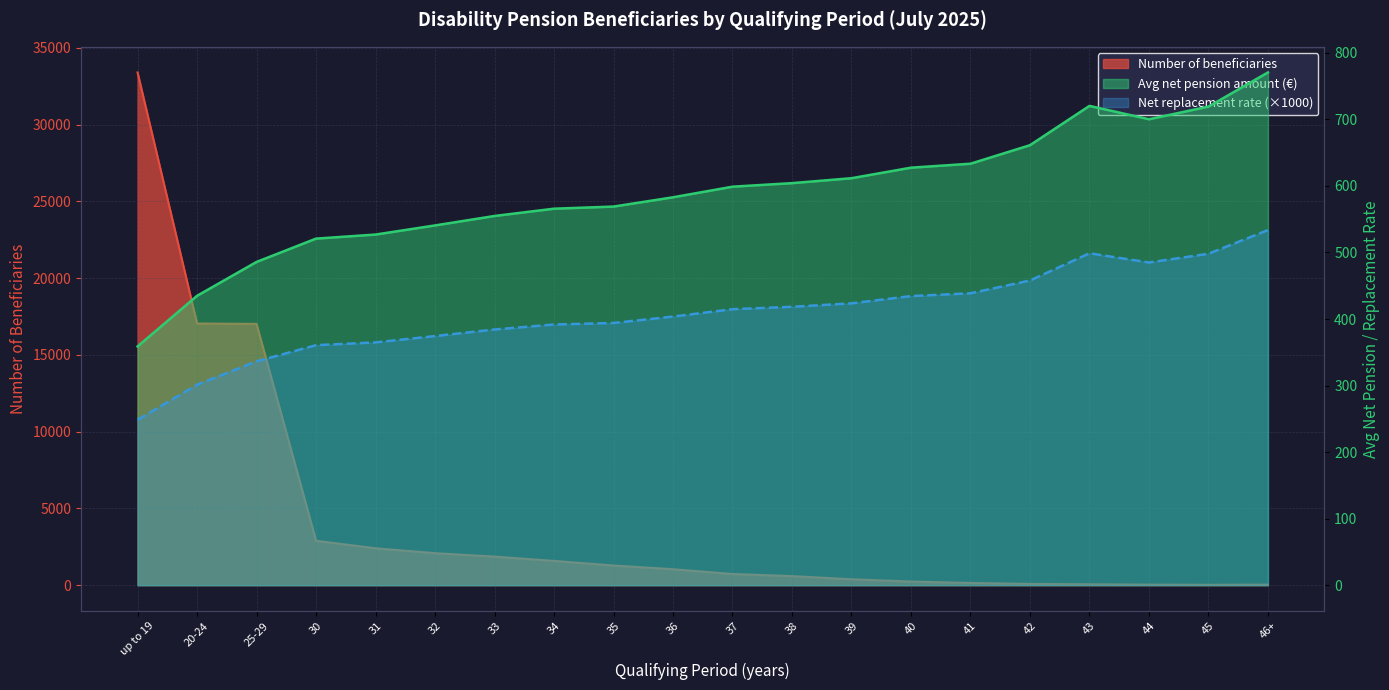

Does the chart display data point markers on the line(s)?

No